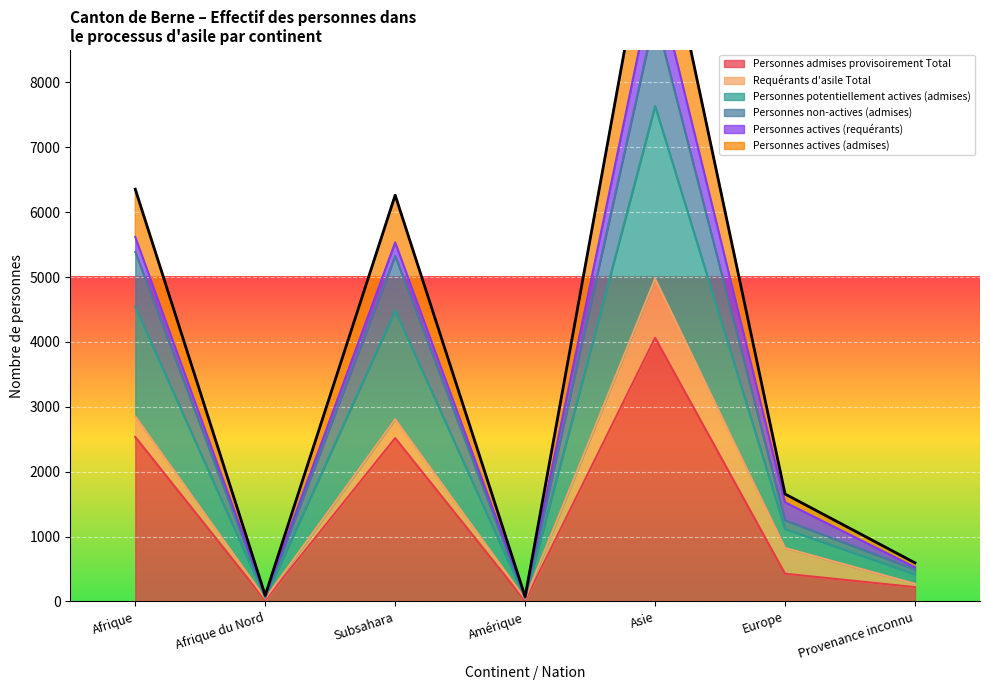

Is it true that Personnes actives (admises) equals 6261 at Subsahara?

True